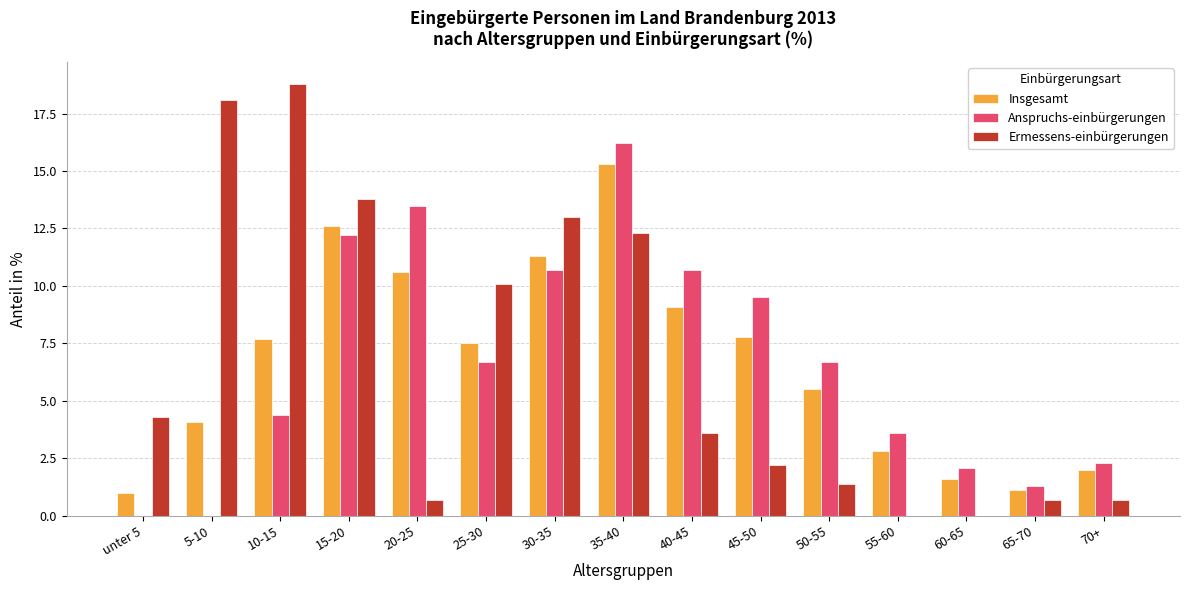

What is the sum of the Anspruchs-einbürgerungen values at 20-25 and 15-20?

25.7